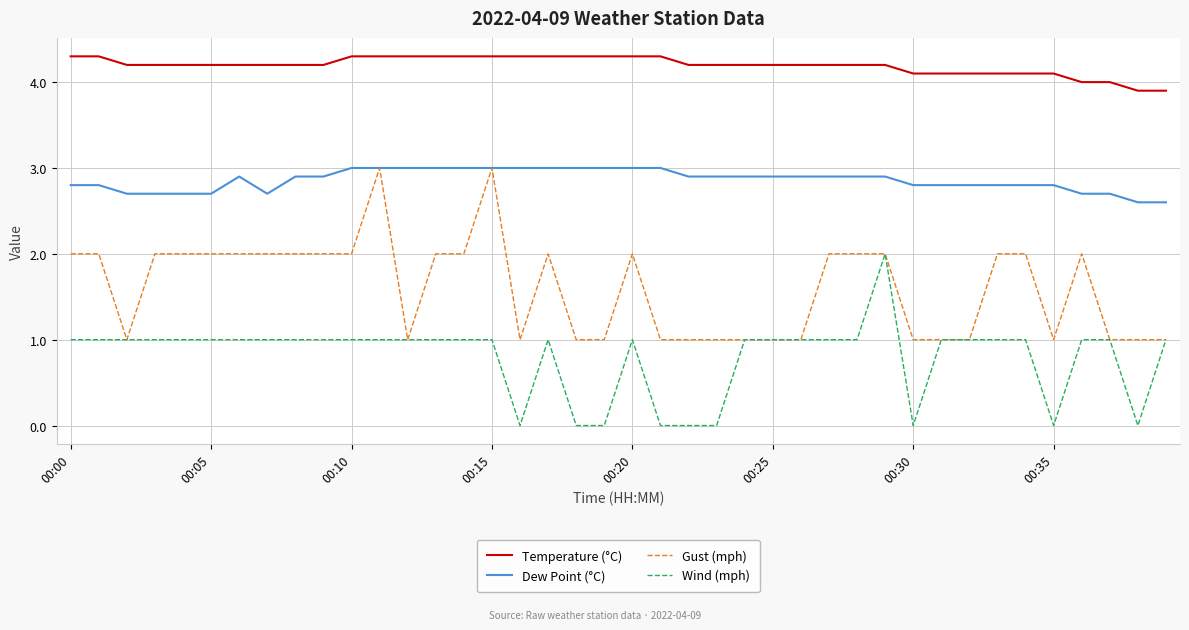

Which series has the largest total across all categories?

Temperature (°C)